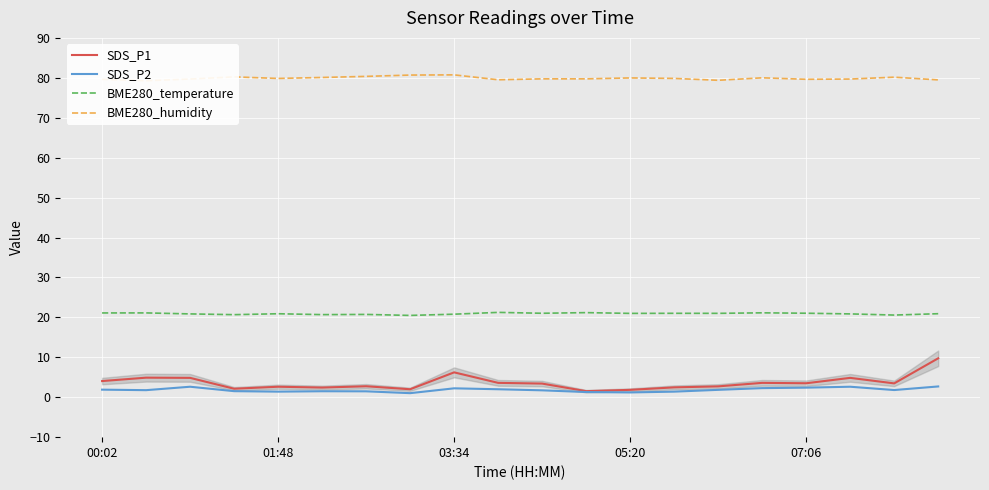

How many series are shown in this chart?

4